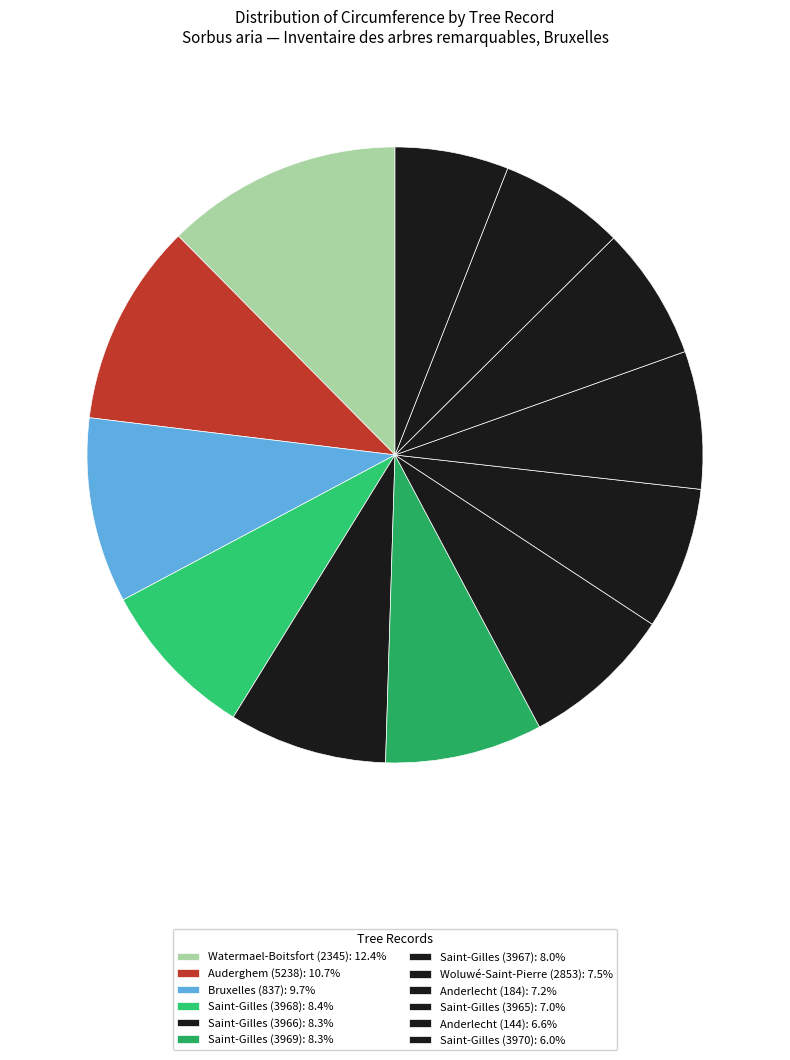

Between Anderlecht (144) and Anderlecht (184), which is larger?

Anderlecht (184)